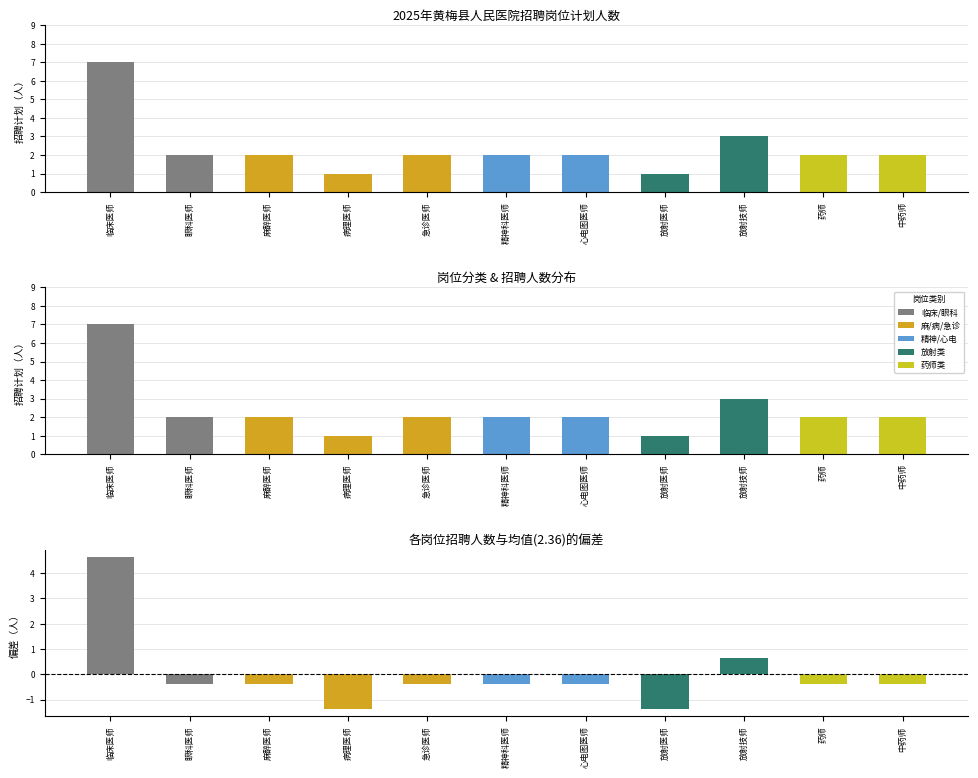

At which category does the chart reach its minimum across all series?

病理医师